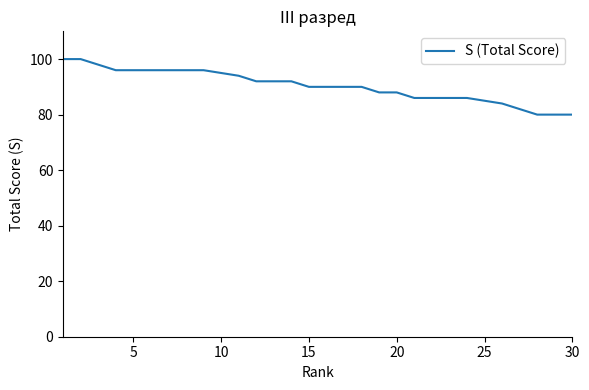

What is the difference between the maximum and minimum values?

20